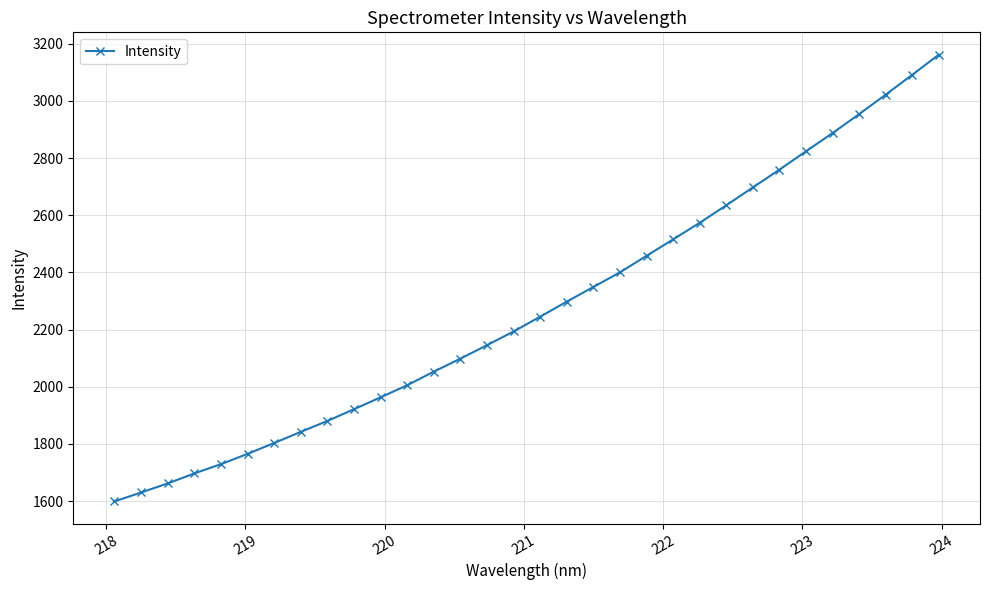

What is the sum of all values?

72858.5